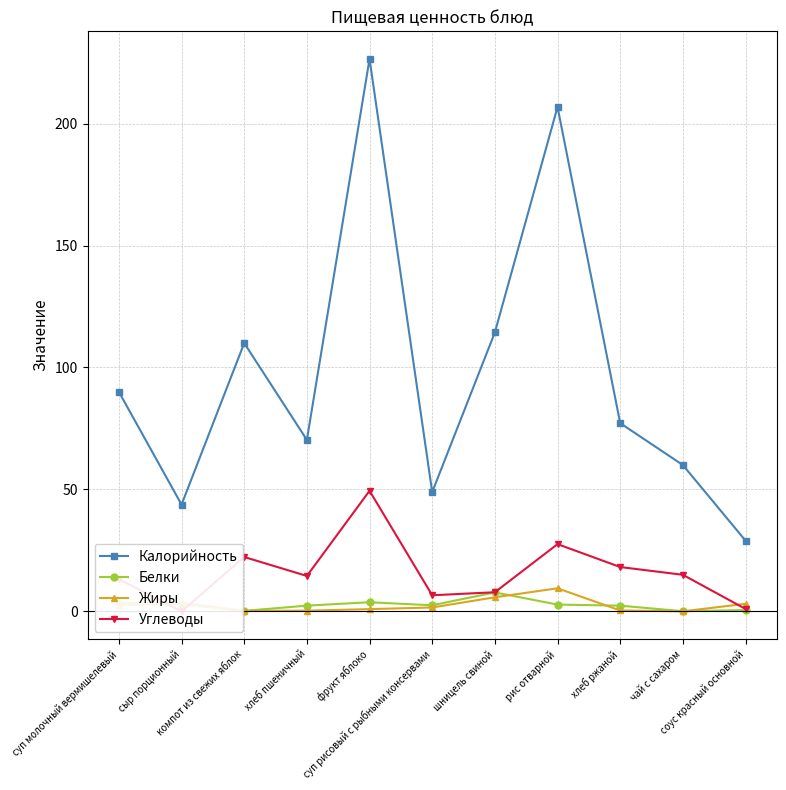

Rank the series at компот из свежих яблок from highest to lowest value.

Калорийность, Углеводы, Белки, Жиры